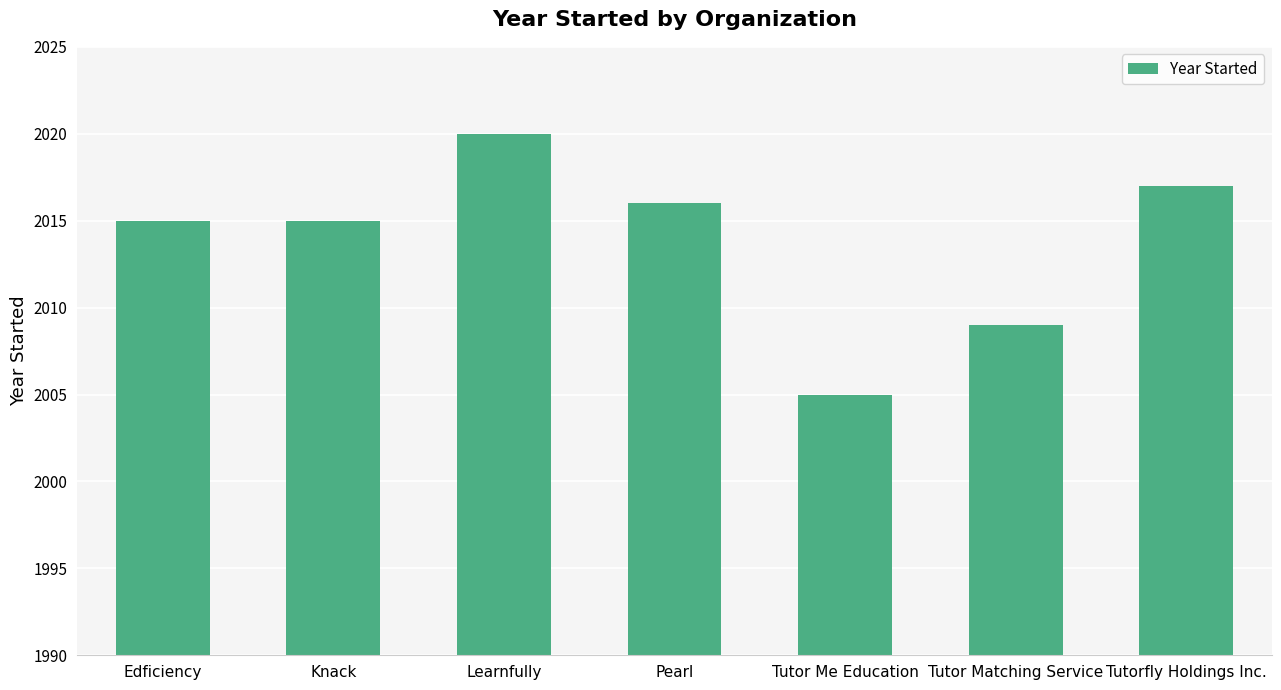

The chart shows a value of 2015 at Knack. True or false?

True